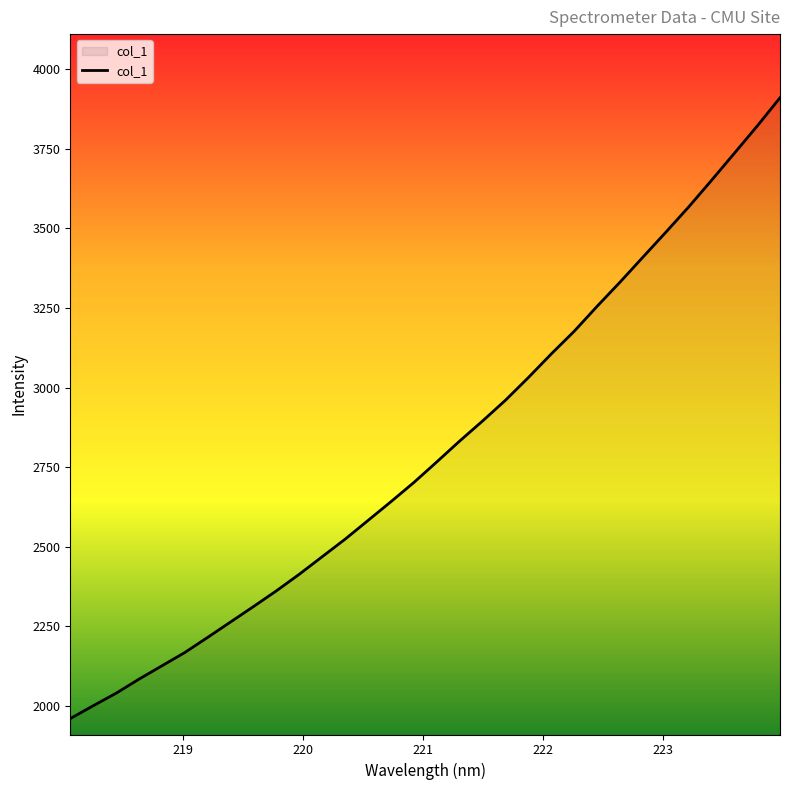

How many categories are shown in the chart?

32